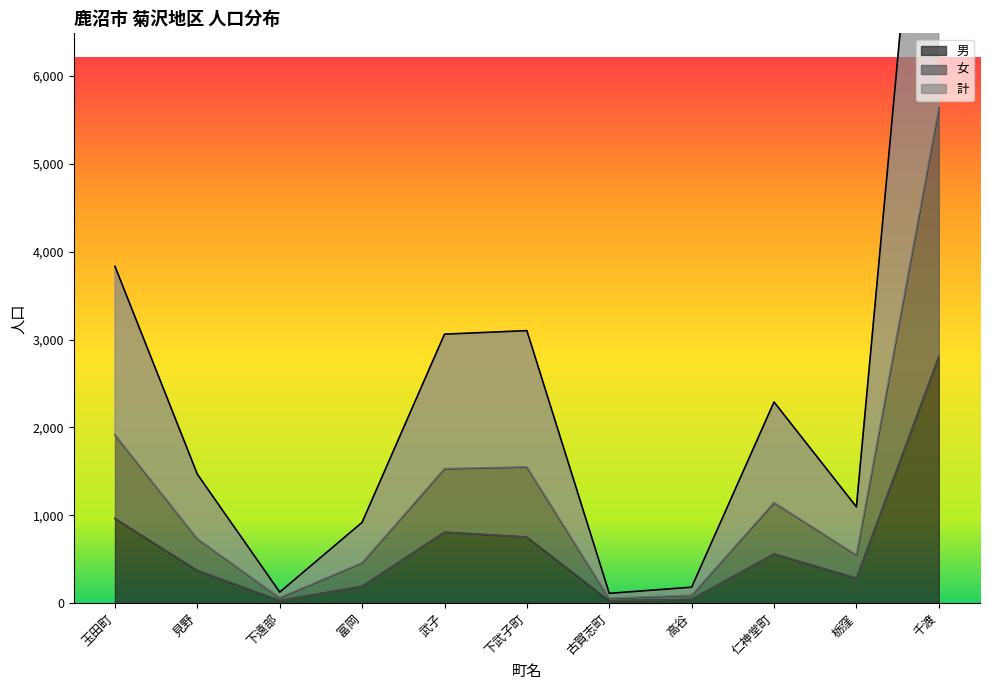

How many series are shown in this chart?

3